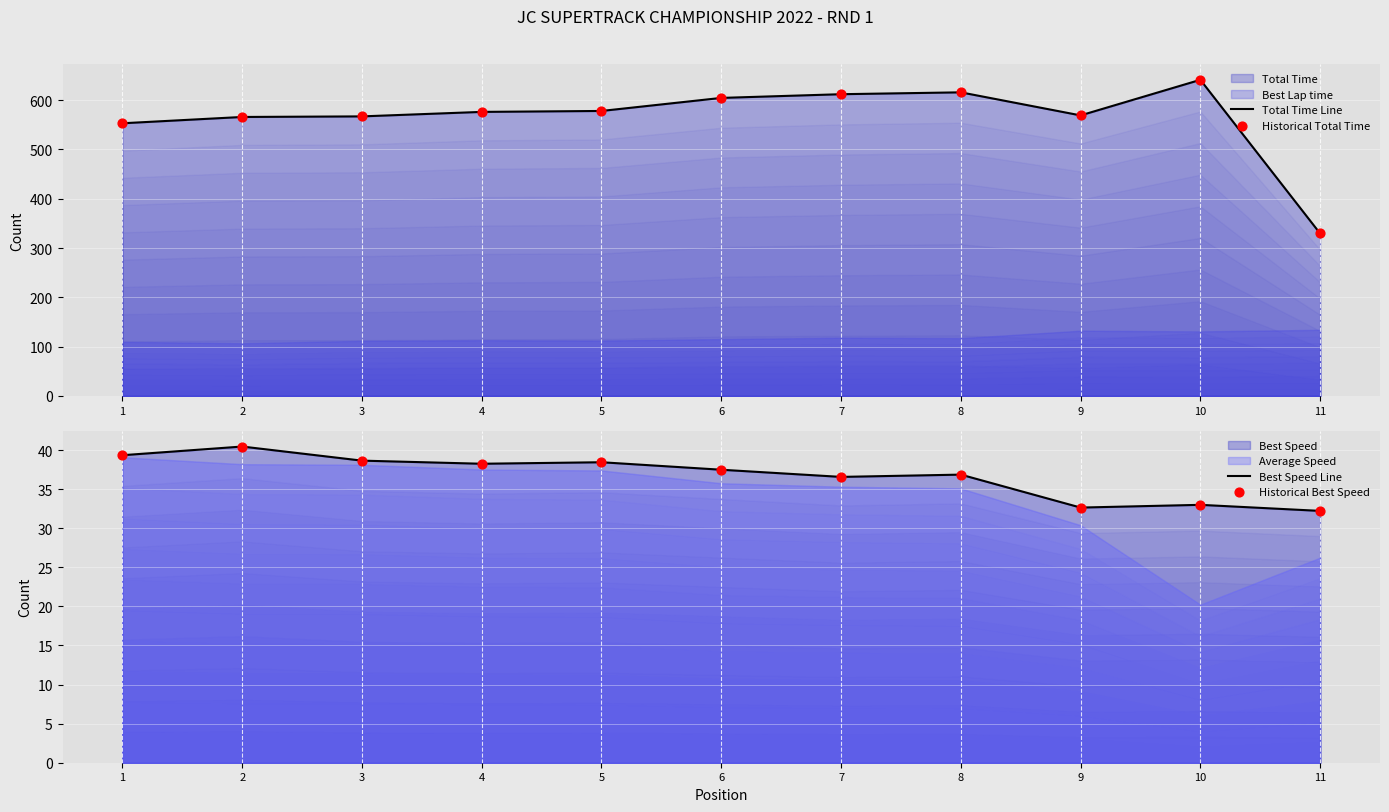

Which series has the widest spread of Y values?

Total Time Line